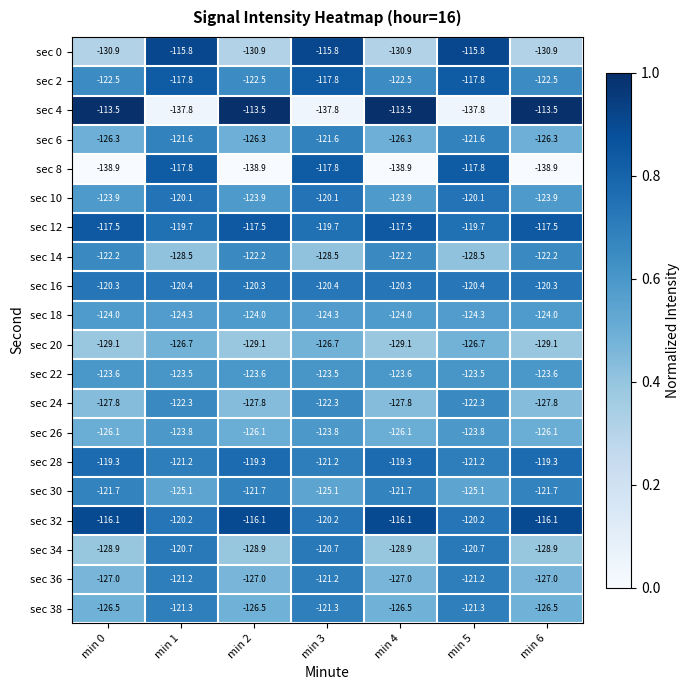

Rank the series at min 6 from highest to lowest value.

sec 4, sec 32, sec 12, sec 28, sec 16, sec 30, sec 14, sec 2, sec 22, sec 10, sec 18, sec 26, sec 6, sec 38, sec 36, sec 24, sec 34, sec 20, sec 0, sec 8